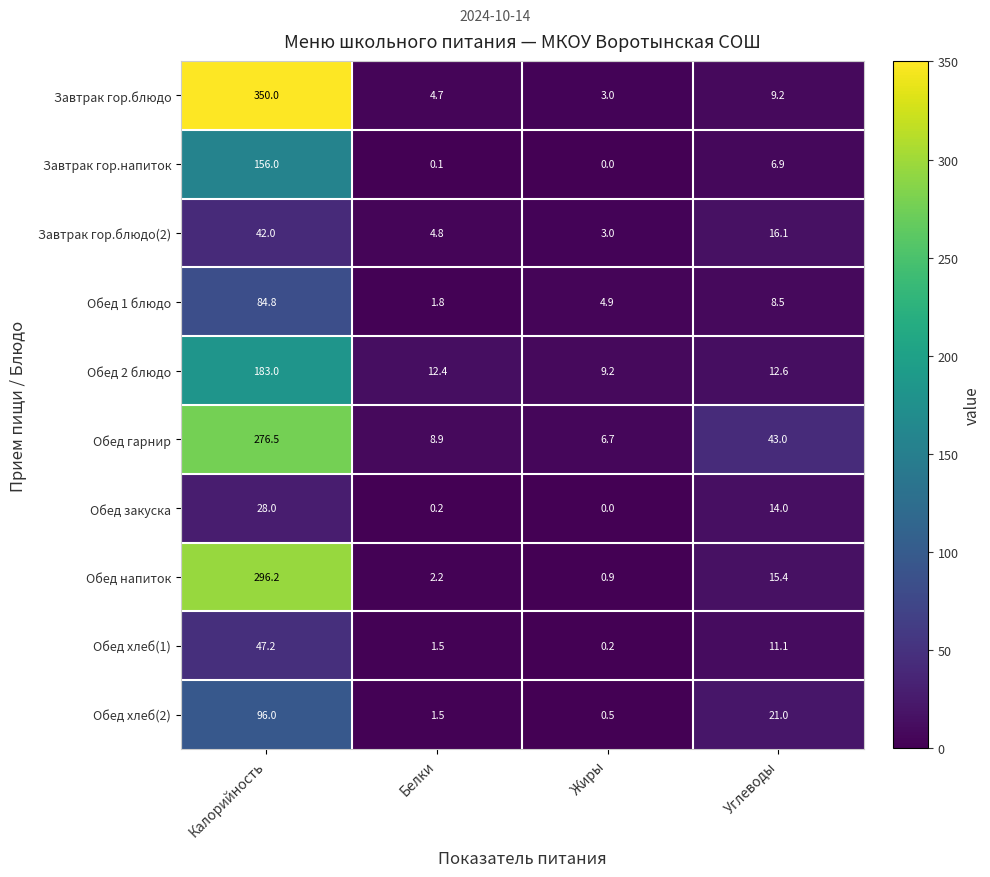

What is the sum of all Обед 1 блюдо values?

100.0